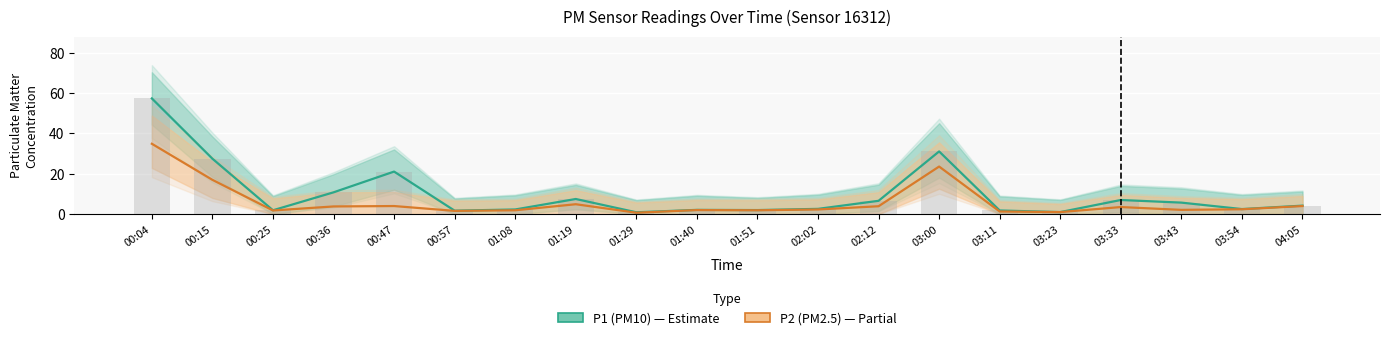

What is the sum of all P1 (PM10) values?

197.7